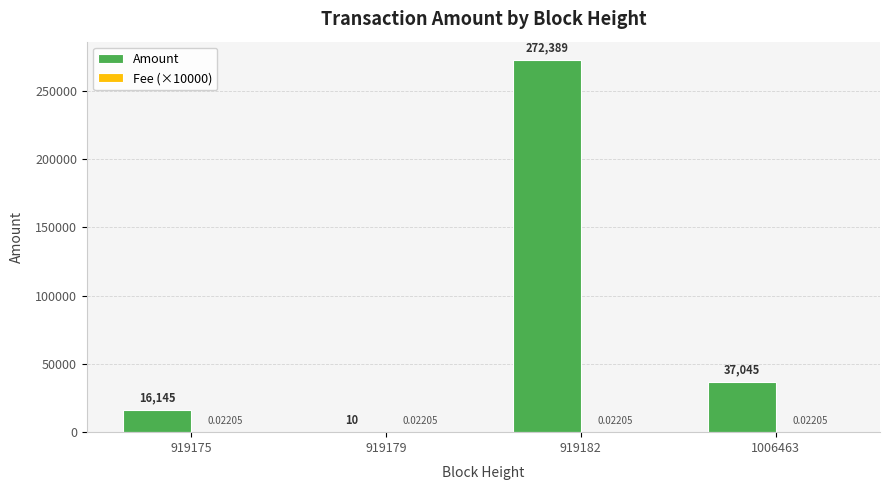

What is the maximum value for Amount?

272389.0